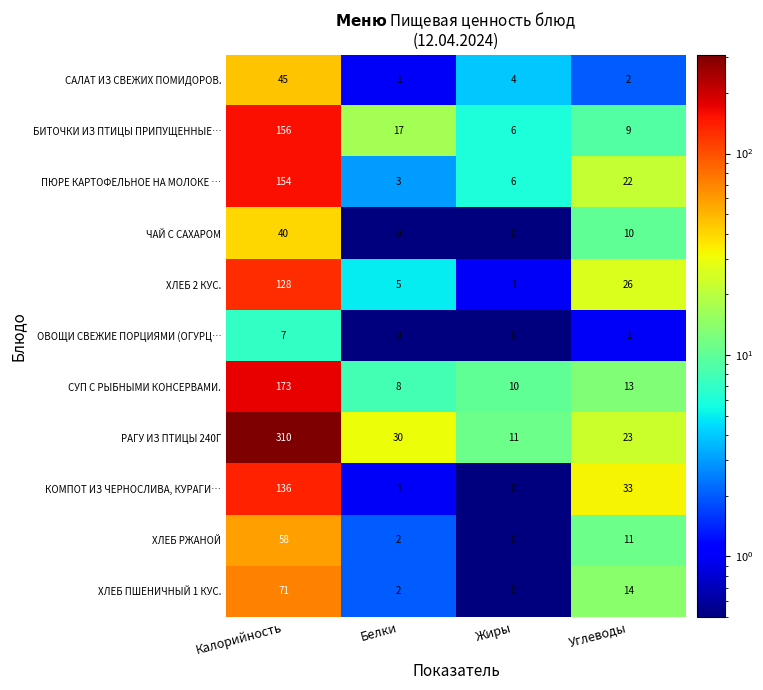

Between Белки and Жиры, which series saw the biggest shift?

РАГУ ИЗ ПТИЦЫ 240Г